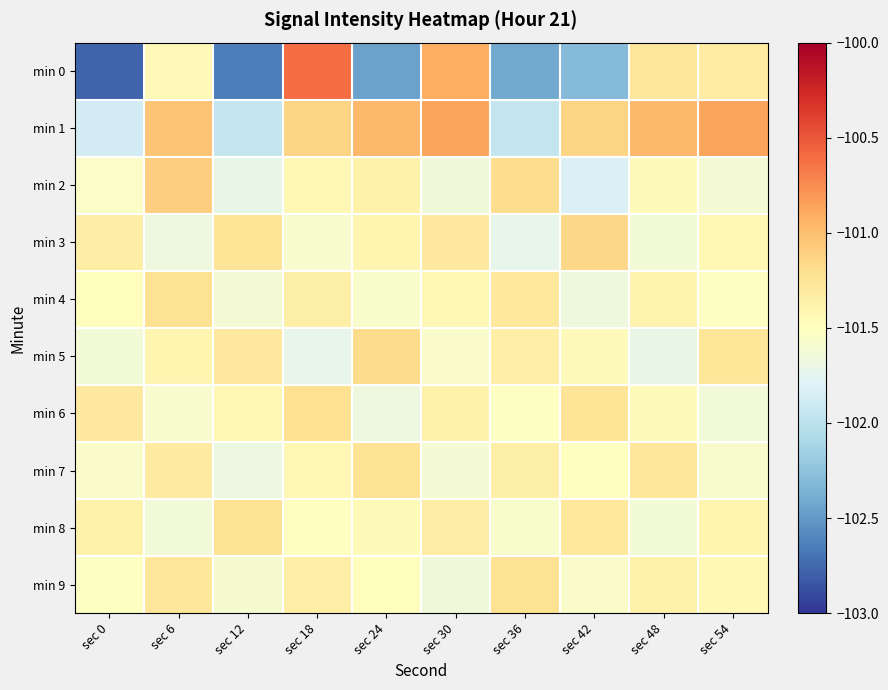

What is the smallest value displayed?

-102.8